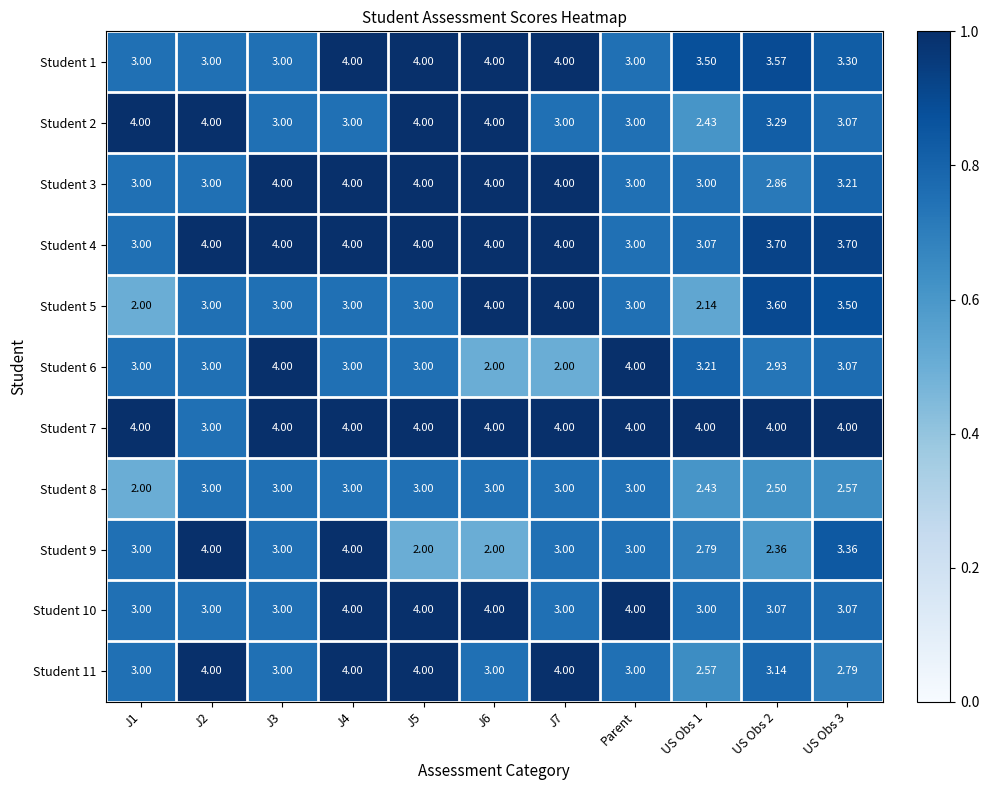

At which category is the sum across all series the highest?

J4